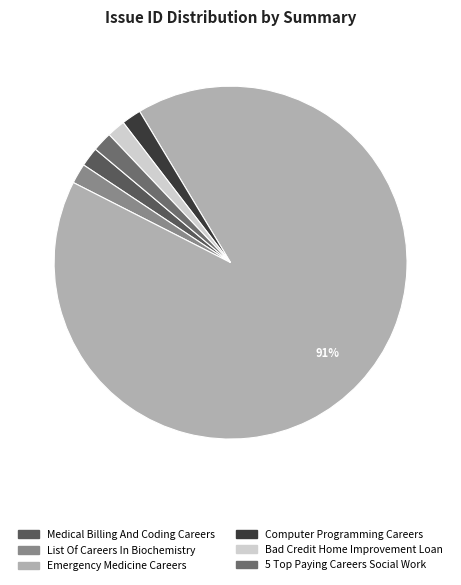

To the nearest percent, what is the difference between the largest and smallest slice percentages?

89%